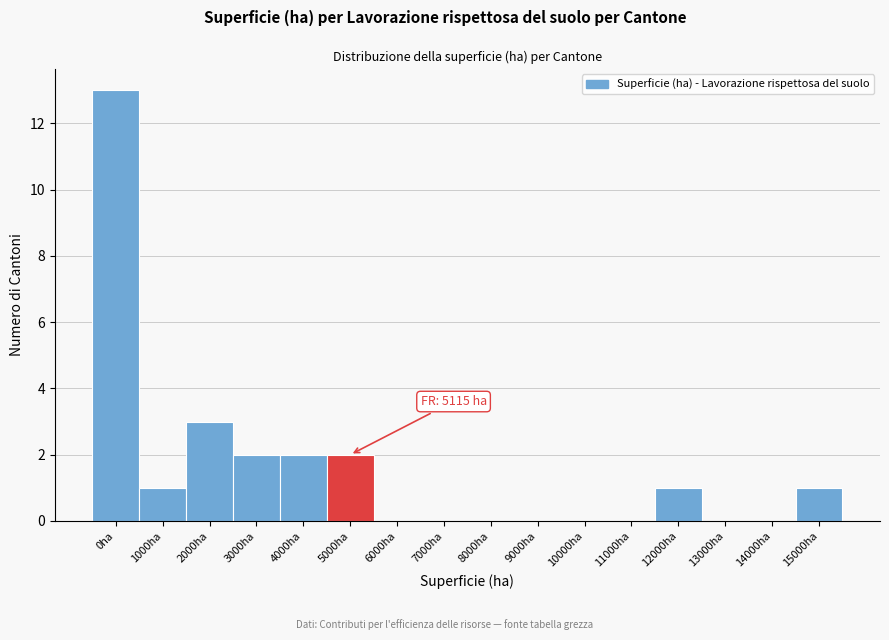

Reading left to right, extract all data points from this chart.

0ha=13	1000ha=1	2000ha=3	3000ha=2	4000ha=2	5000ha=2	6000ha=0	7000ha=0	8000ha=0	9000ha=0	10000ha=0	11000ha=0	12000ha=1	13000ha=0	14000ha=0	15000ha=1